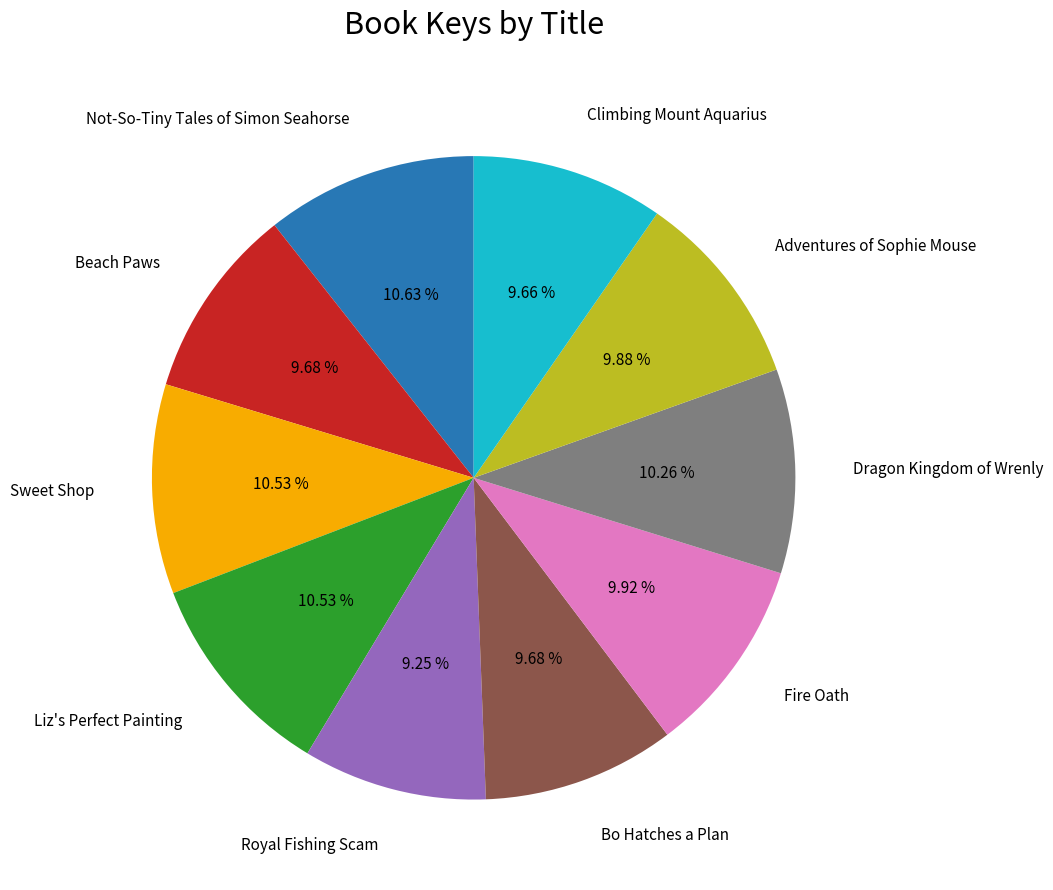

Count the number of slices in the pie.

10